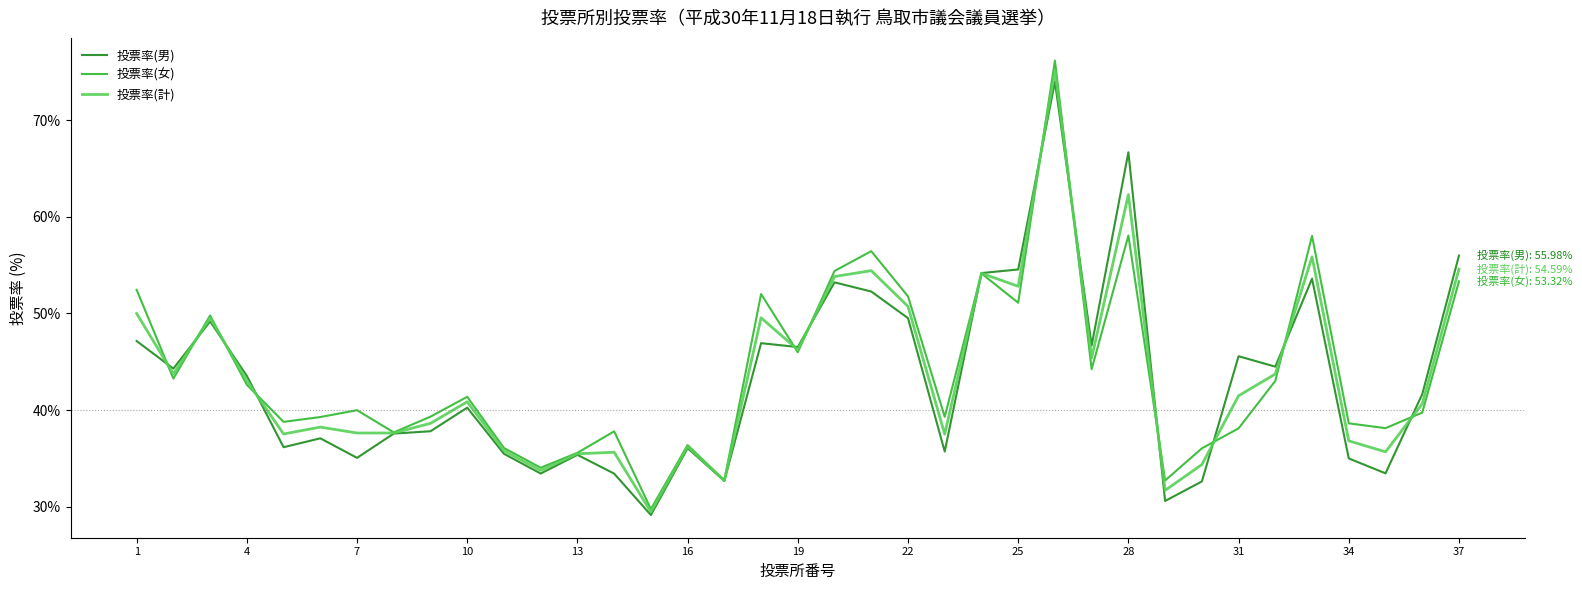

What is the greatest value displayed?

76.2